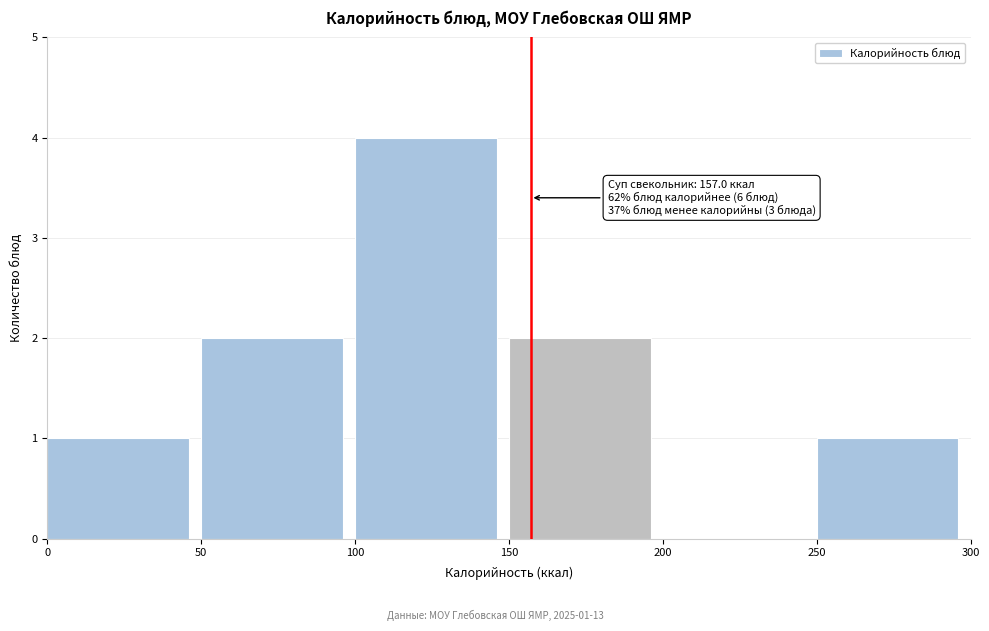

Over which range of the x-axis is the bar tallest?

100 to 150